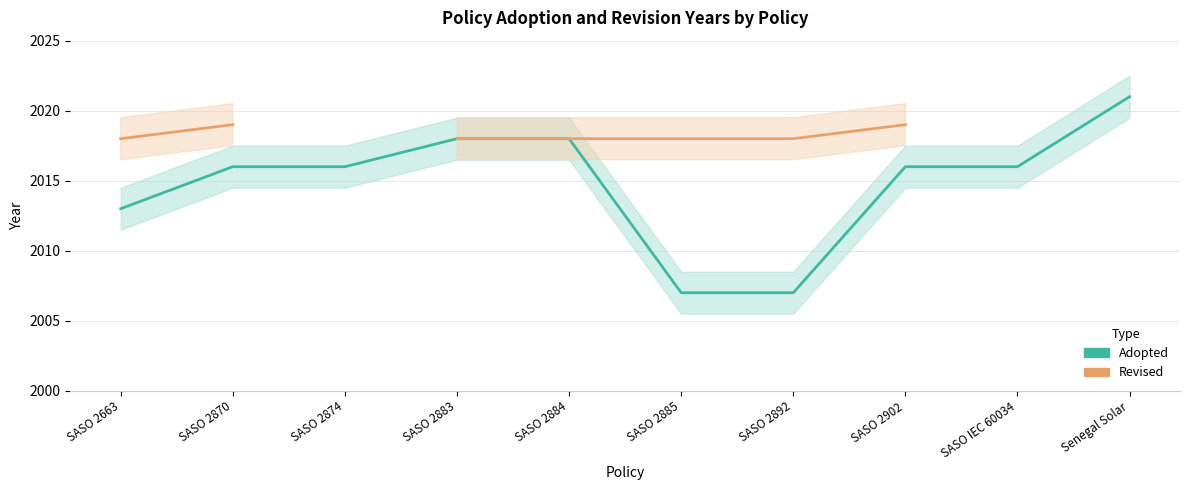

Read the Revised value at SASO 2663.

2018.0